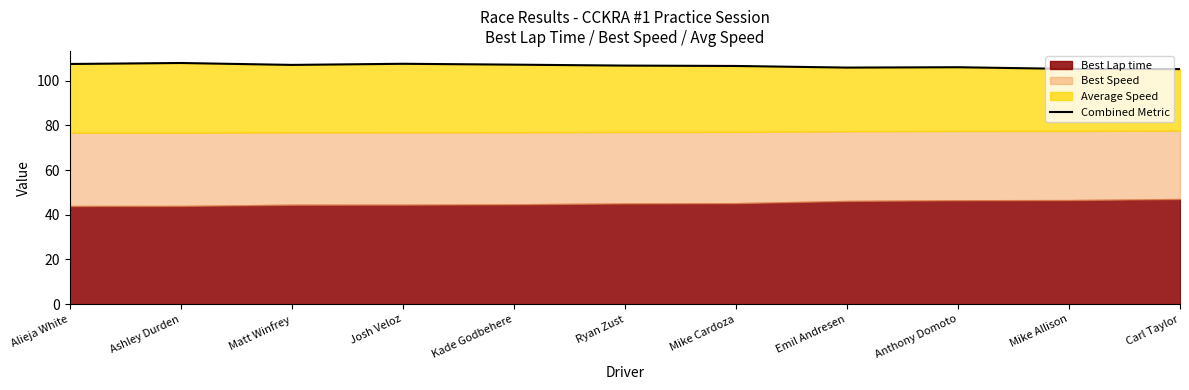

What is the label of the 4th point from the right?

Emil Andresen